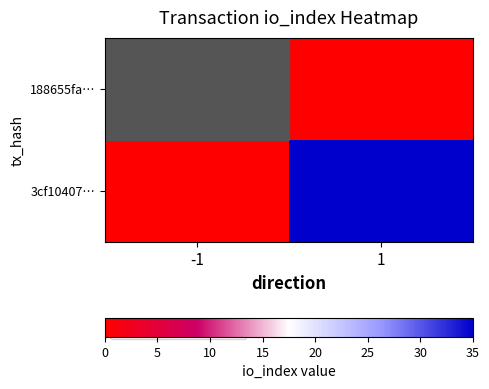

At which label does 3cf10407… reach its peak?

1